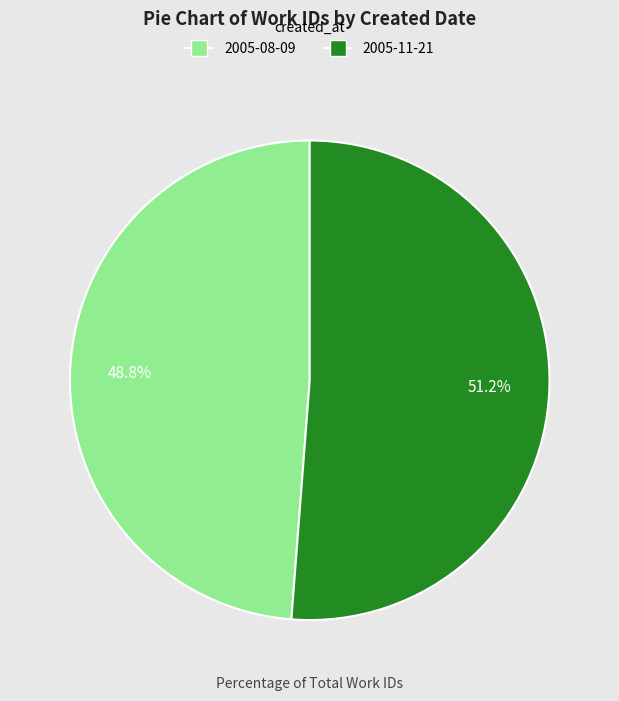

Which category has the biggest portion of the pie?

2005-11-21